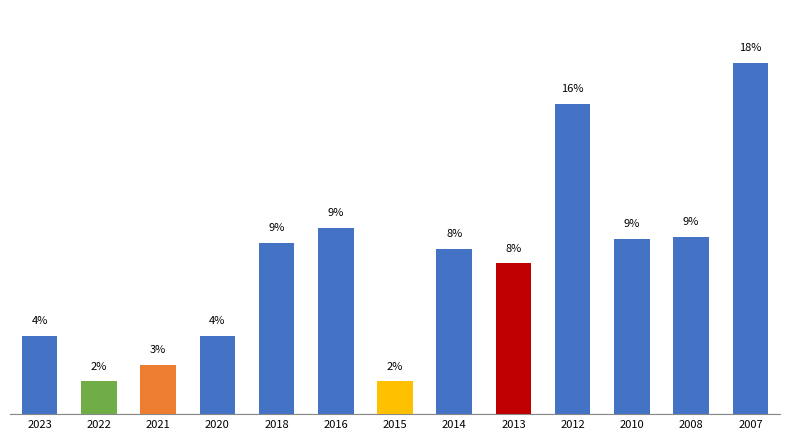

Are the bars grouped side by side (vs. stacked)?

No